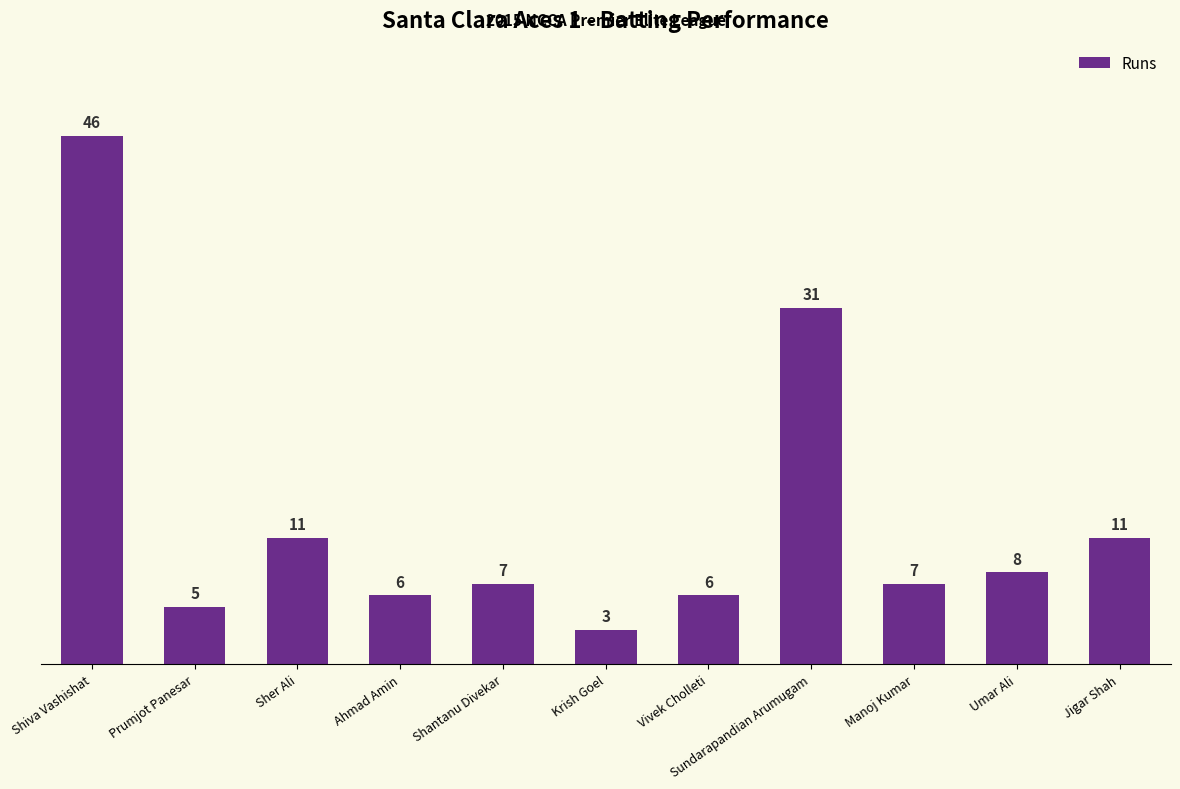

Reading left to right, extract all data points from this chart.

46	5	11	6	7	3	6	31	7	8	11